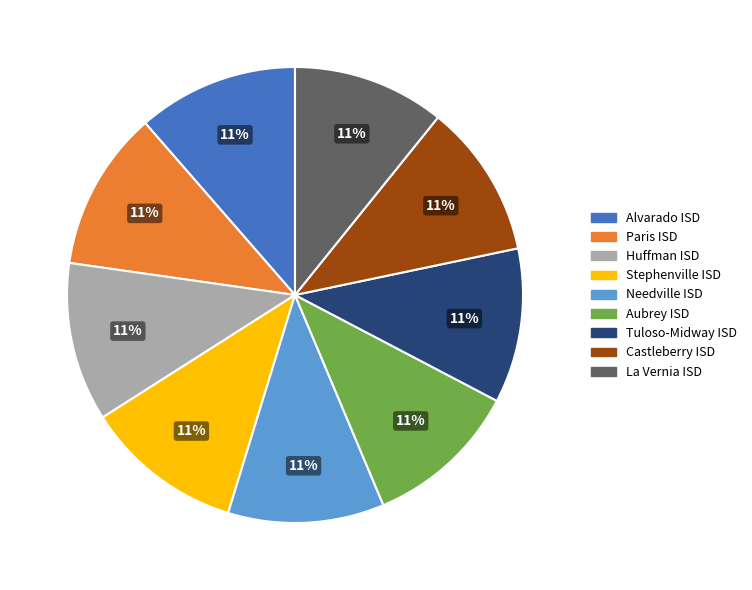

Is the sum of Tuloso-Midway ISD and Castleberry ISD greater than half?

No